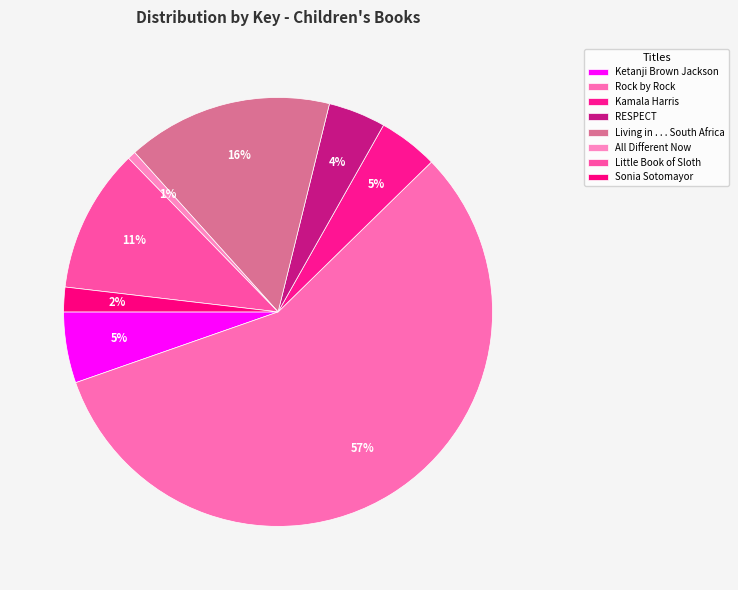

To the nearest percent, what percentage of the pie is Little Book of Sloth?

11%